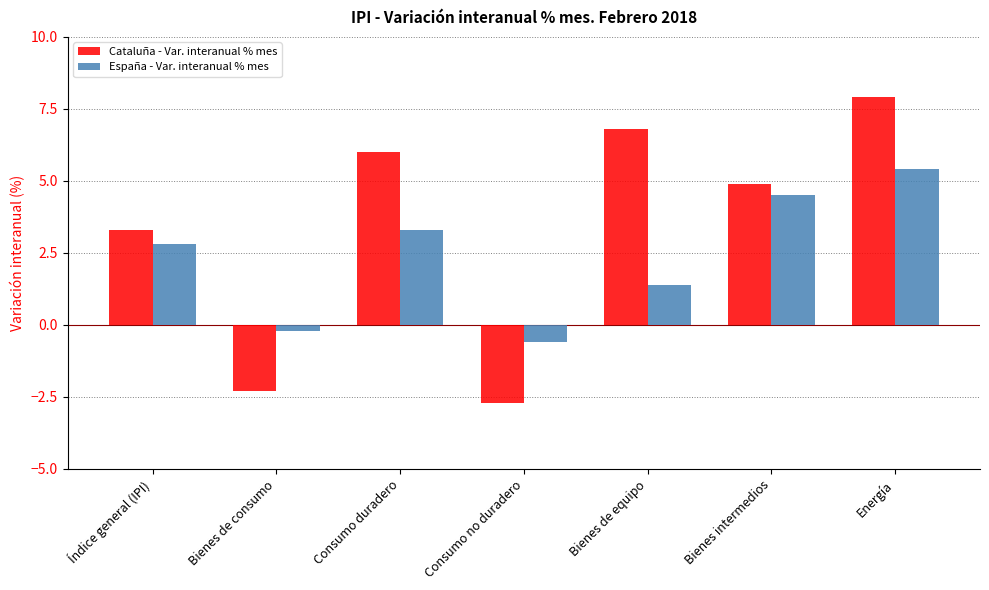

What is the difference between the maximum and minimum values in the Cataluña - Var. interanual % mes series?

10.6